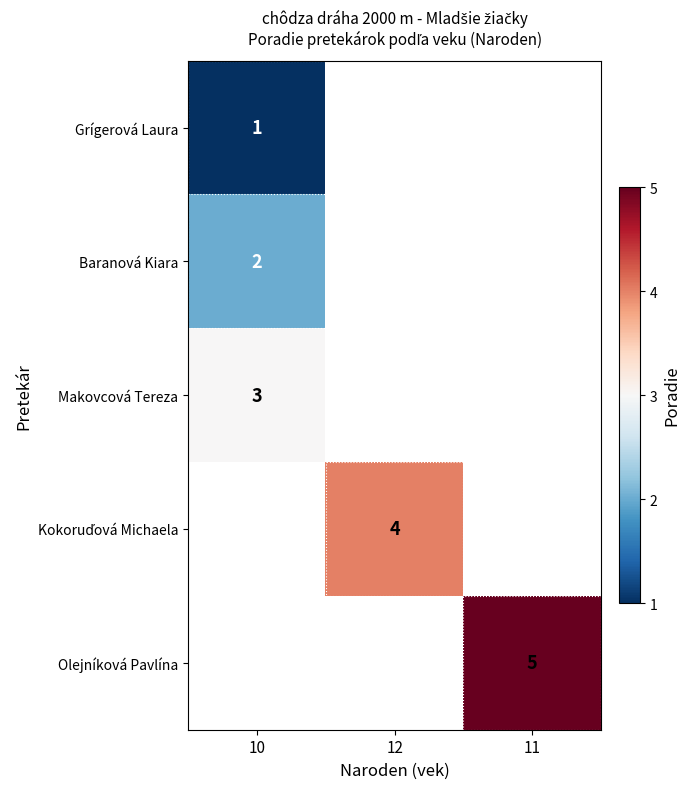

At which category does the chart reach its minimum across all series?

10